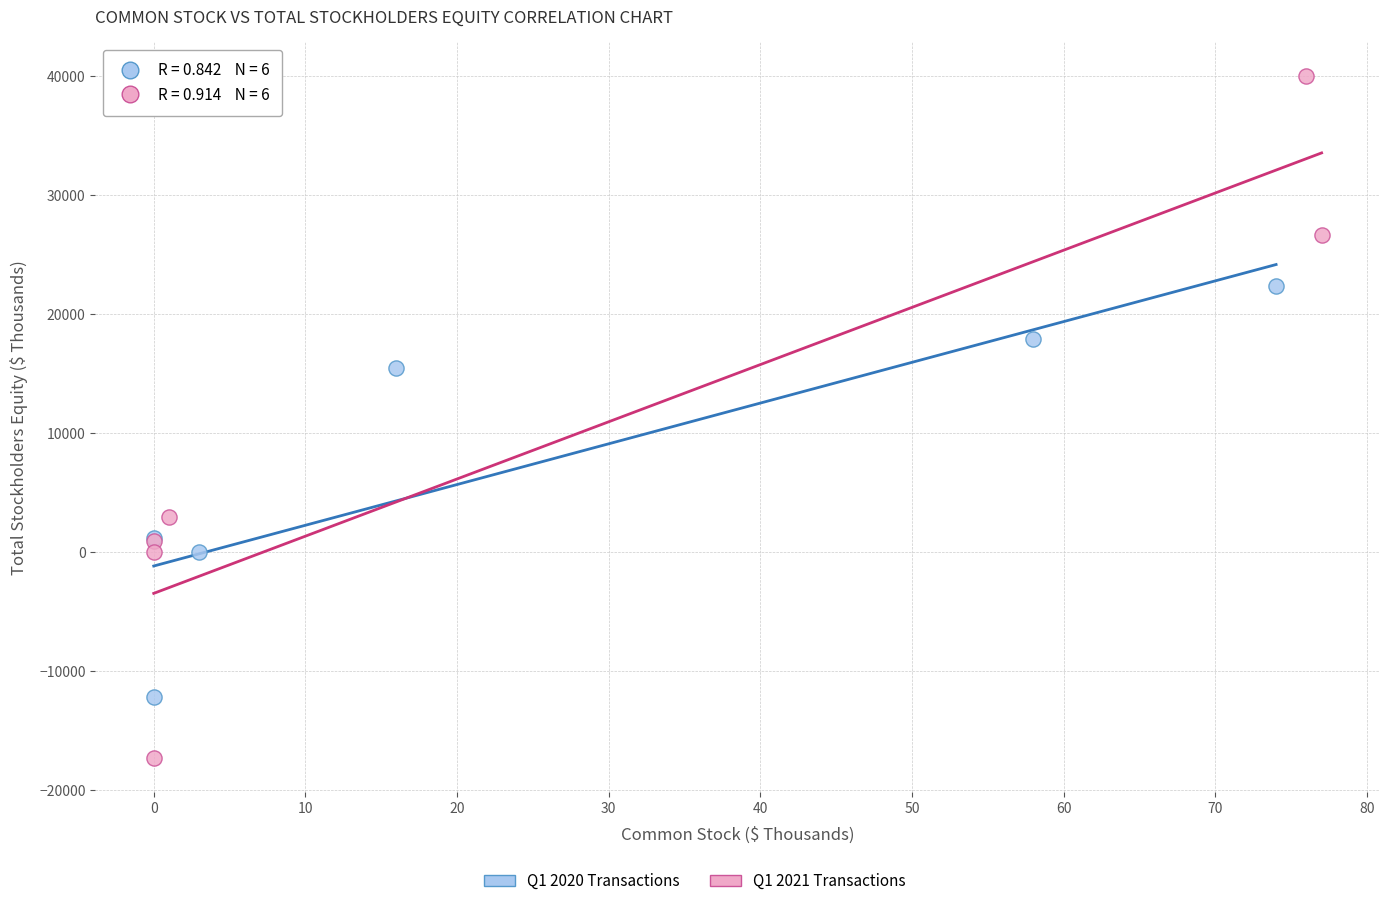

Which series contains the highest Y value?

Q1 2021 Transactions